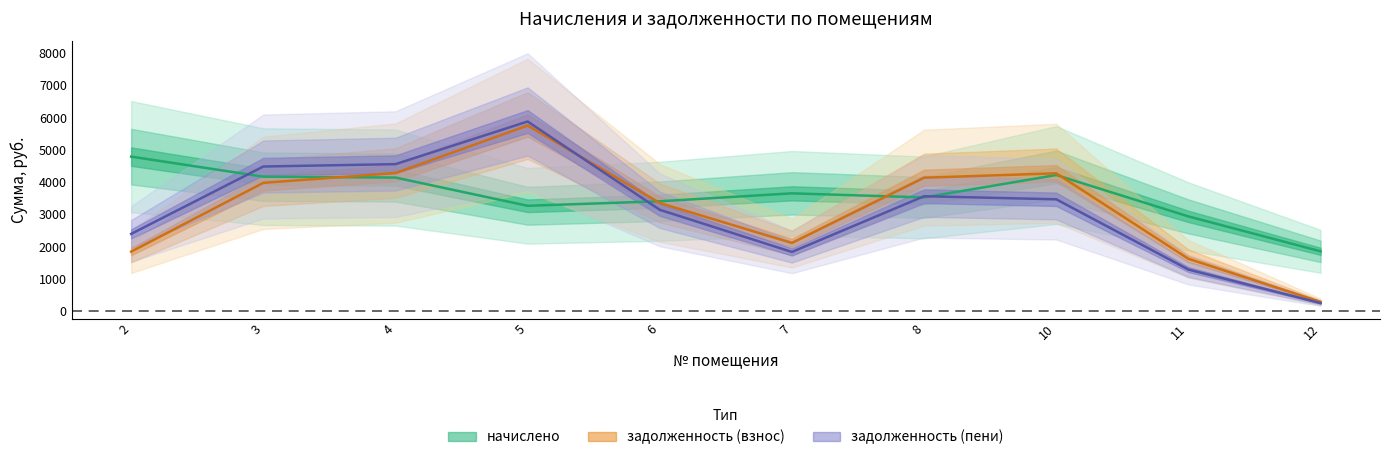

Between 3 and 5, which is larger?

3